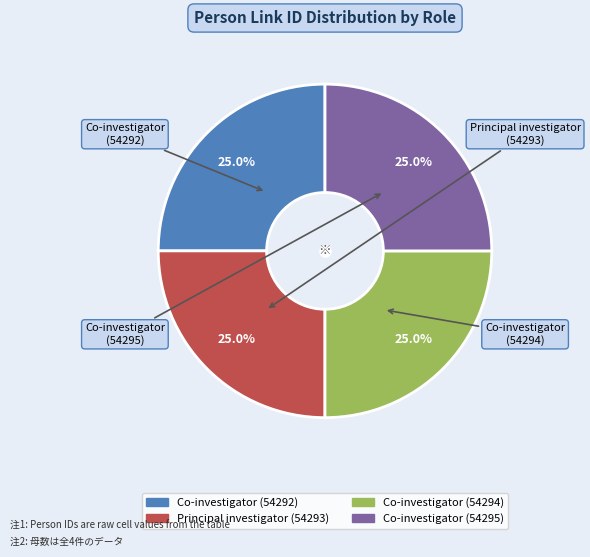

Approximately how many times larger is the value at Principal investigator (54293) compared to Co-investigator (54294)?

1.0